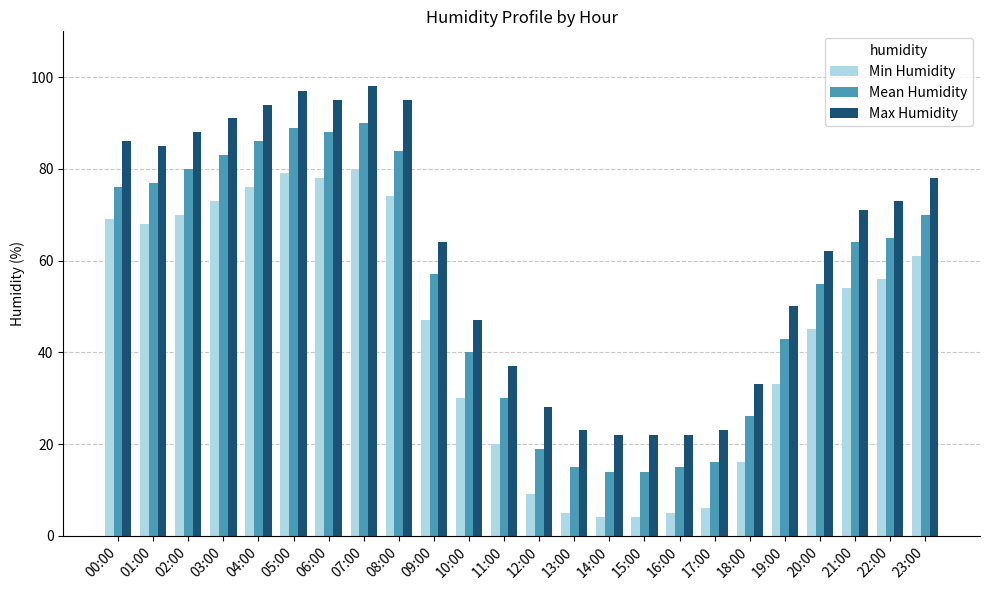

At which category is the sum across all series the highest?

07:00